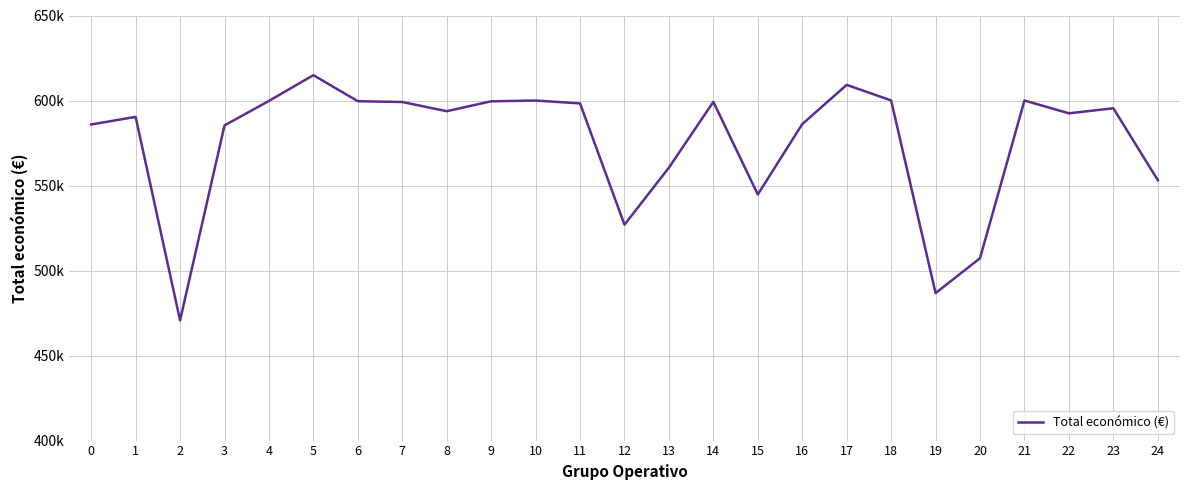

Does the chart have visible grid lines?

Yes